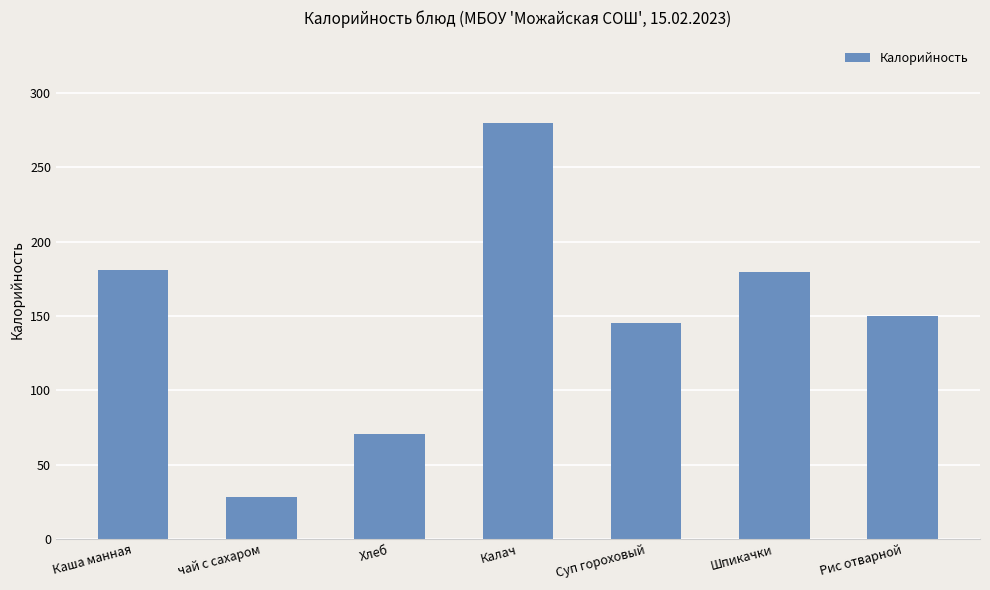

True or false: the data shows 28.0 at чай с сахаром.

True